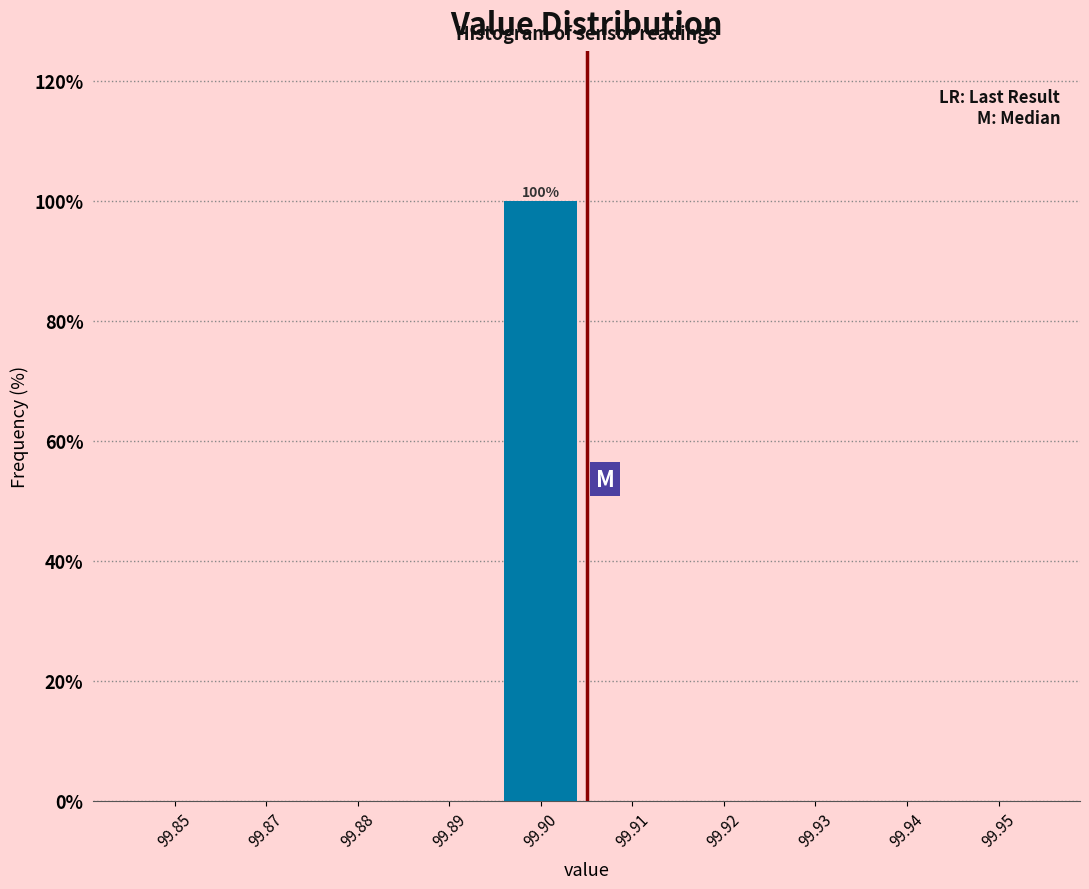

Reading left to right, transcribe all the data shown in this chart.

99.85=0	99.87=0	99.88=0	99.89=0	99.90=100	99.91=0	99.92=0	99.93=0	99.94=0	99.95=0